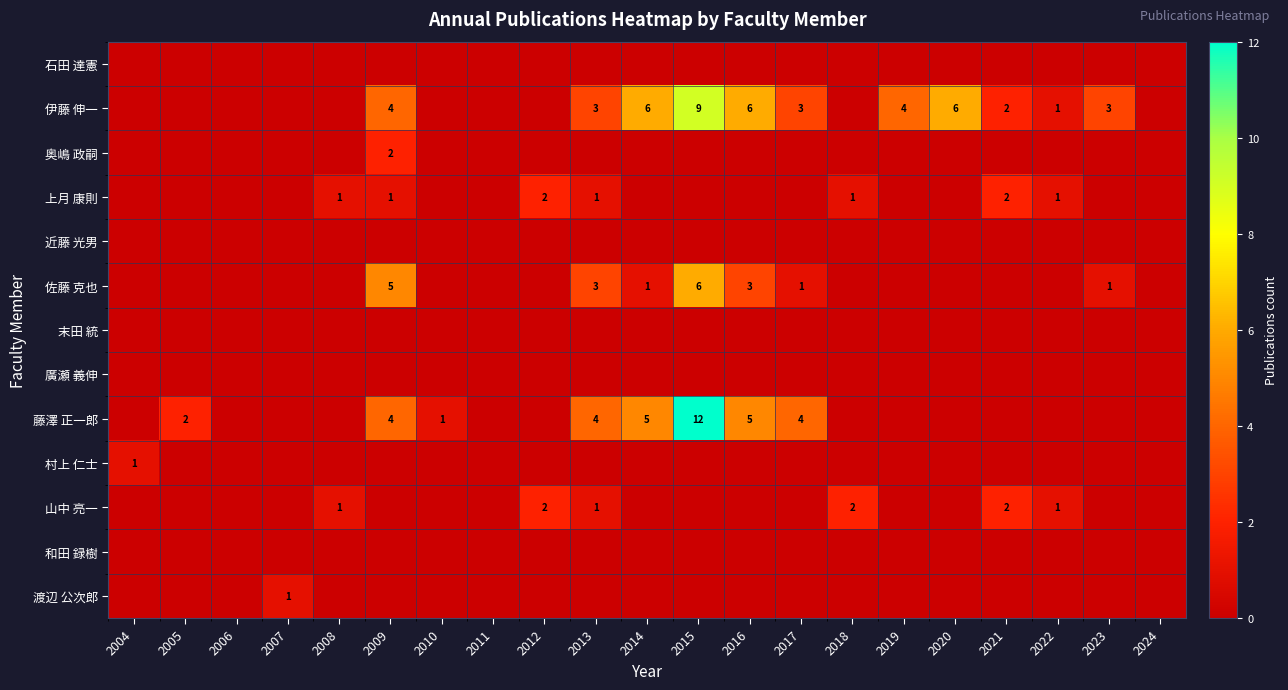

At how many categories does at least one series exceed 5?

4